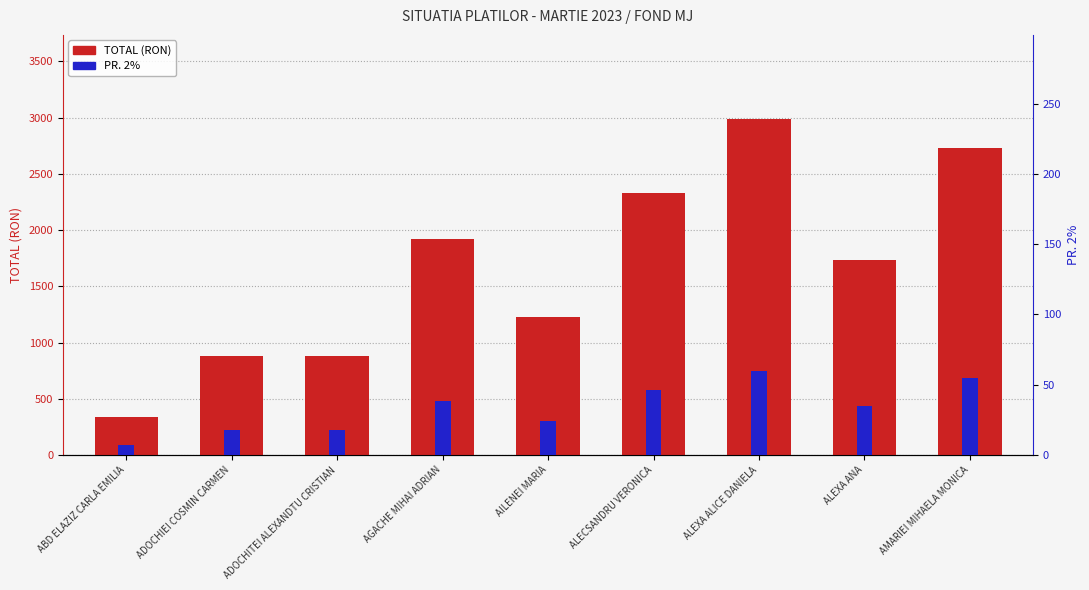

Reading right to left, what are all the values shown in this chart?

TOTAL (RON): 2731.0	1733.0	2989.0	2327.0	1223.0	1922.0	883.0	883.0	340.0
PR. 2%: 54.6	34.7	59.8	46.5	24.5	38.4	17.7	17.7	6.8